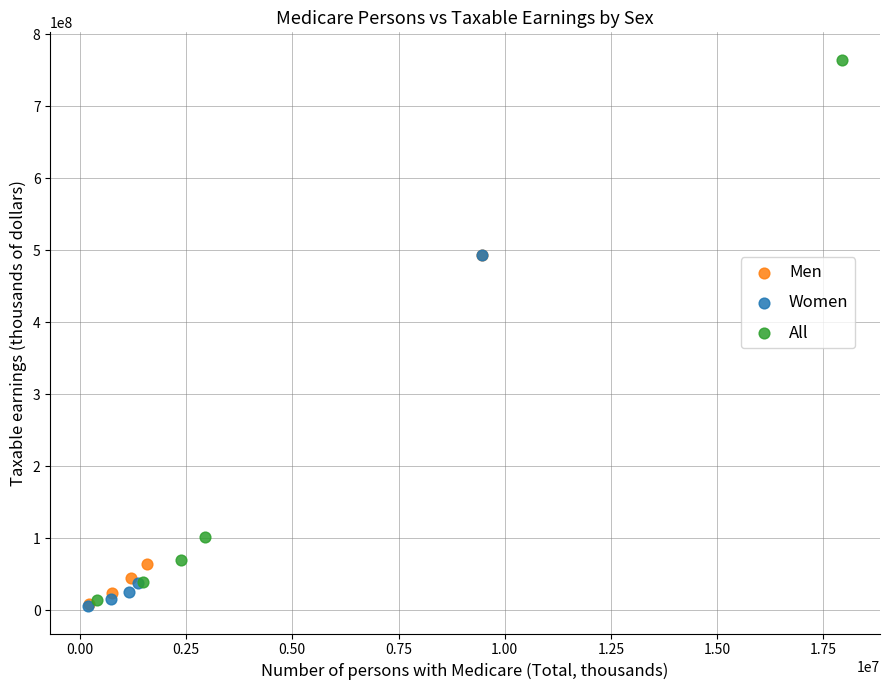

Which series reaches the maximum Y coordinate?

All